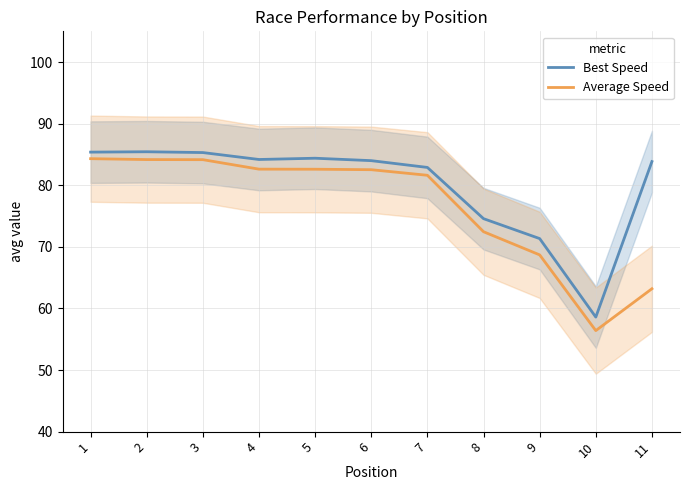

How many values in the Average Speed series exceed 82?

6